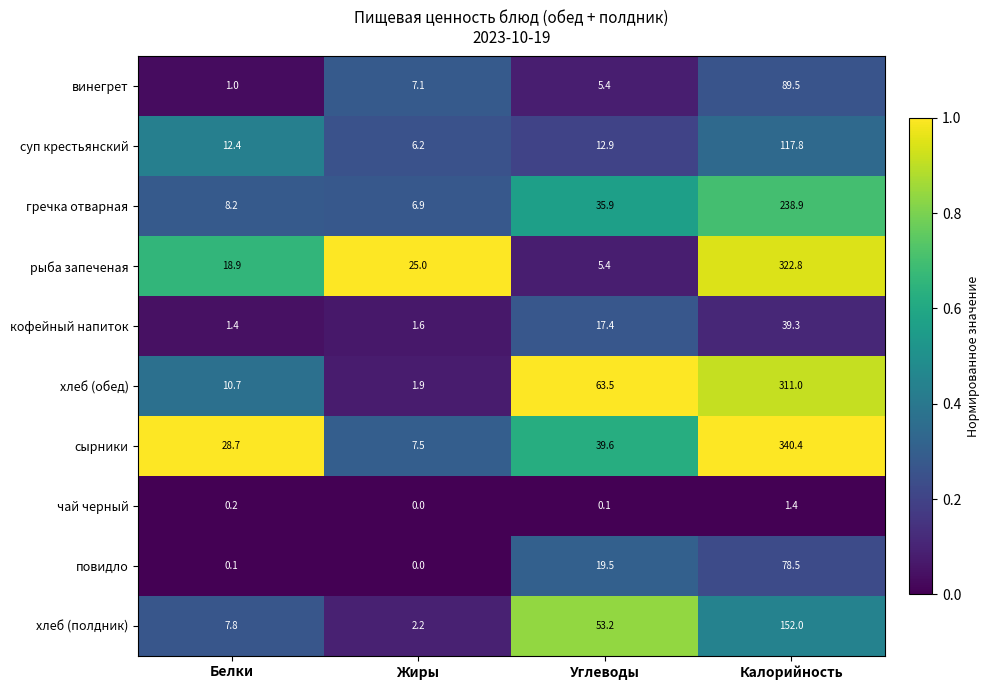

At which label is сырники closest to 173?

Углеводы